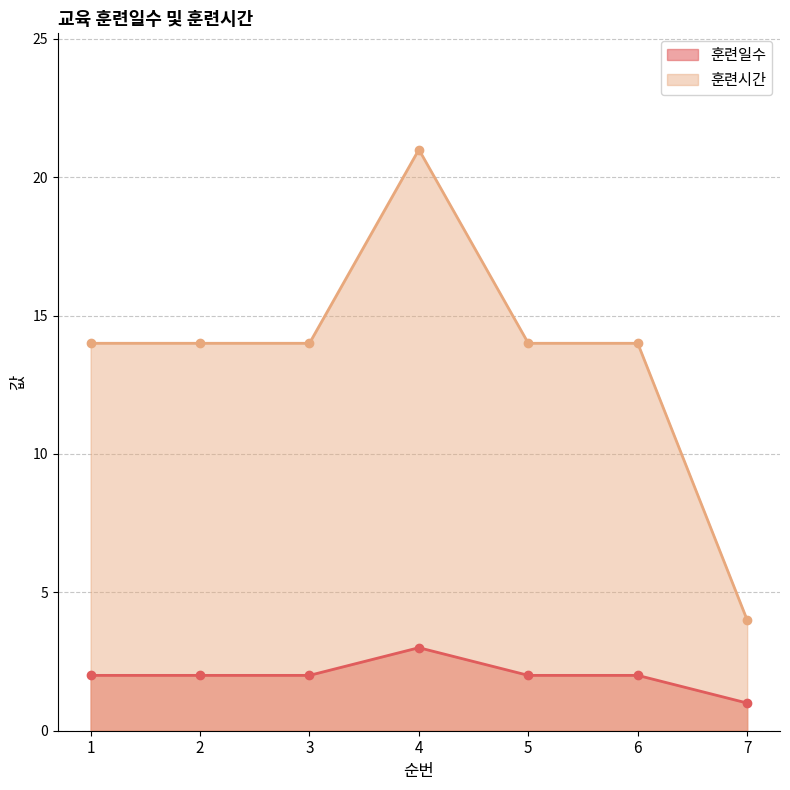

What is the difference between the highest and lowest values at 7?

3